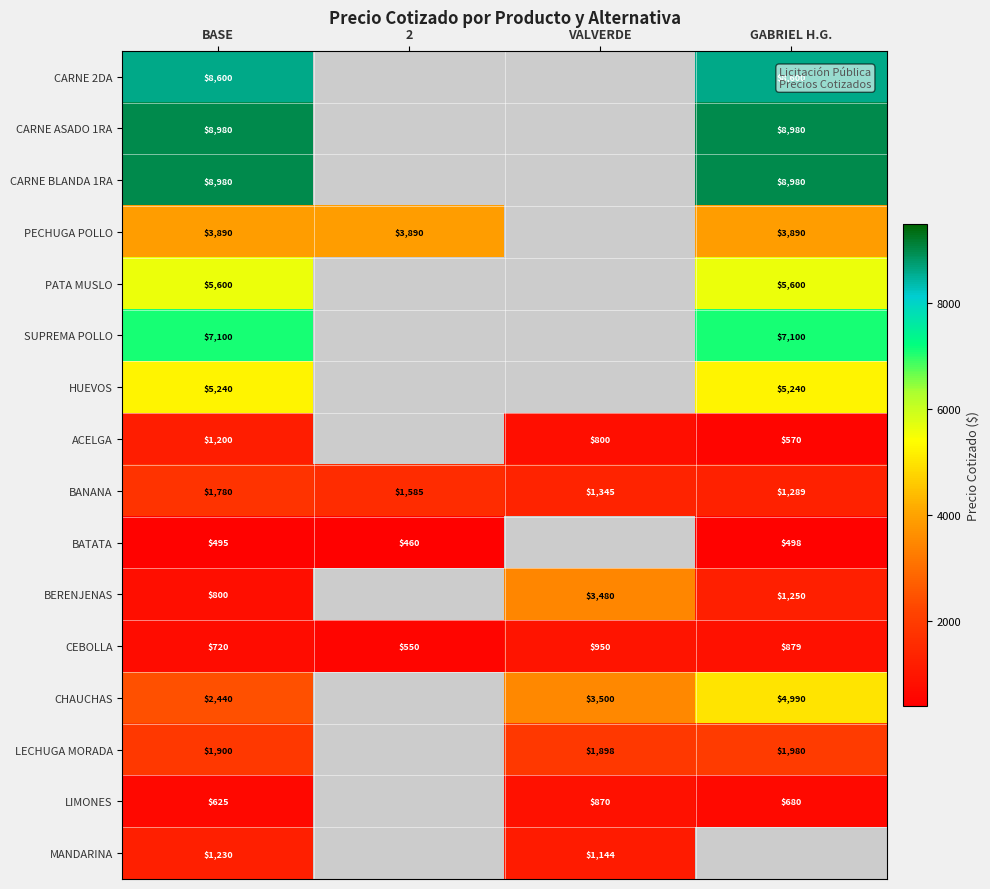

What is the total value across all series at BASE?

59580